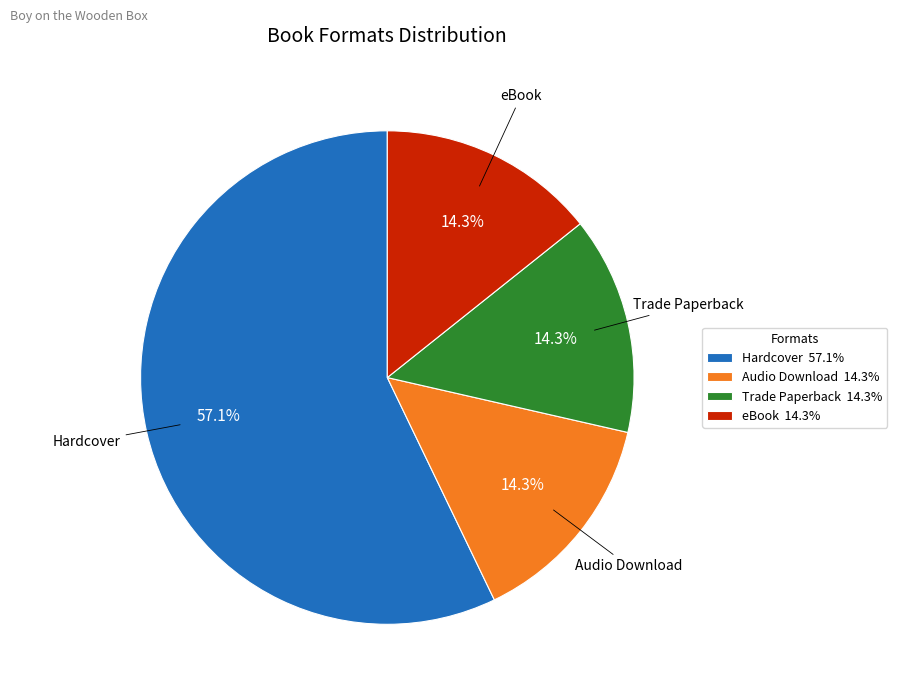

Does any single category account for the majority?

Yes